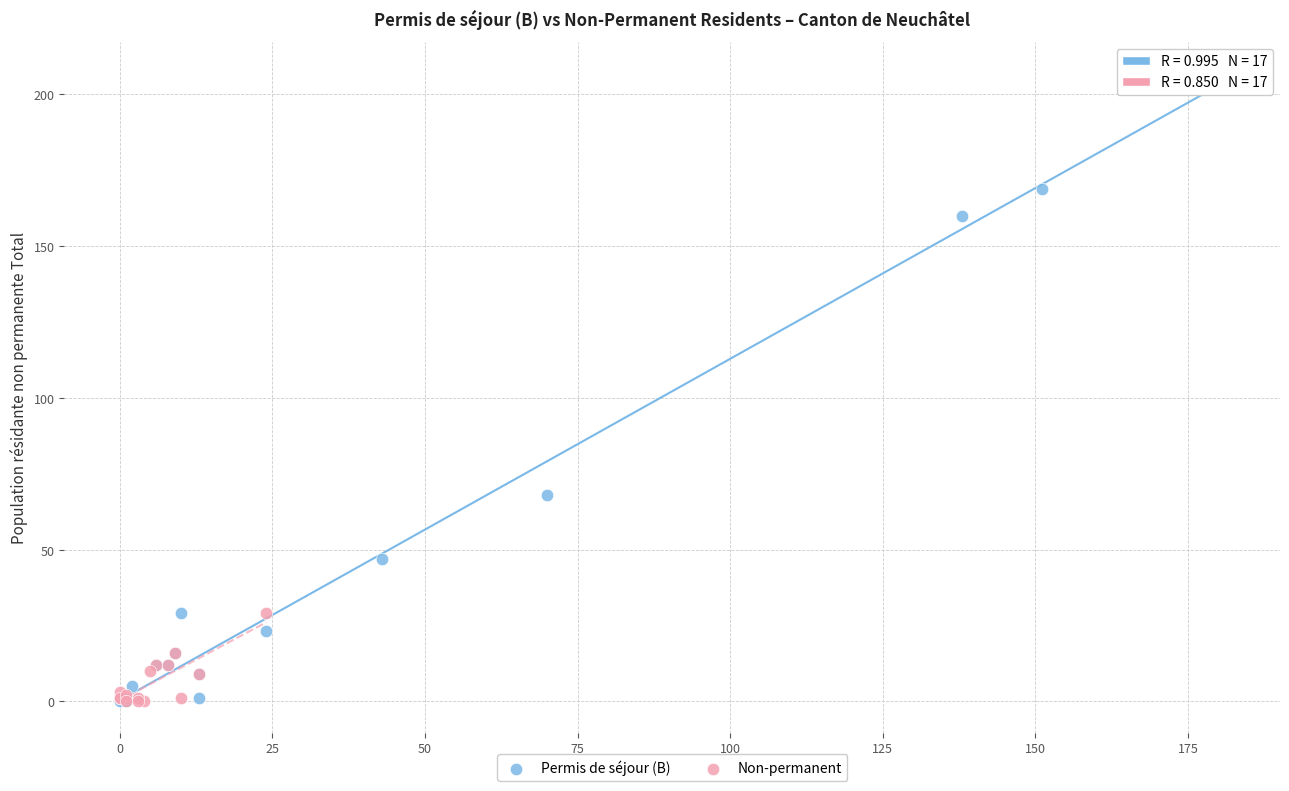

Which series has the largest Y range (max minus min)?

Permis de séjour (B)